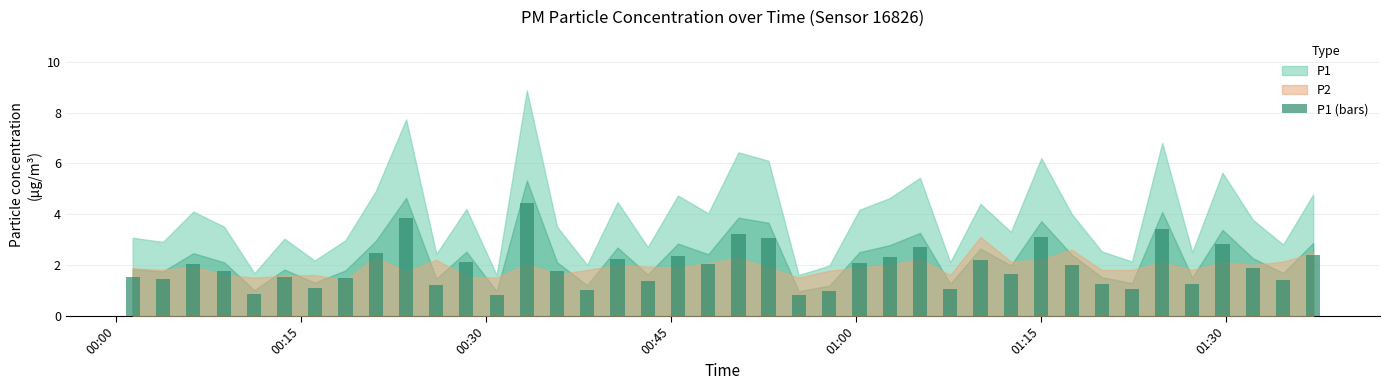

What is the maximum value shown in the chart?

4.4